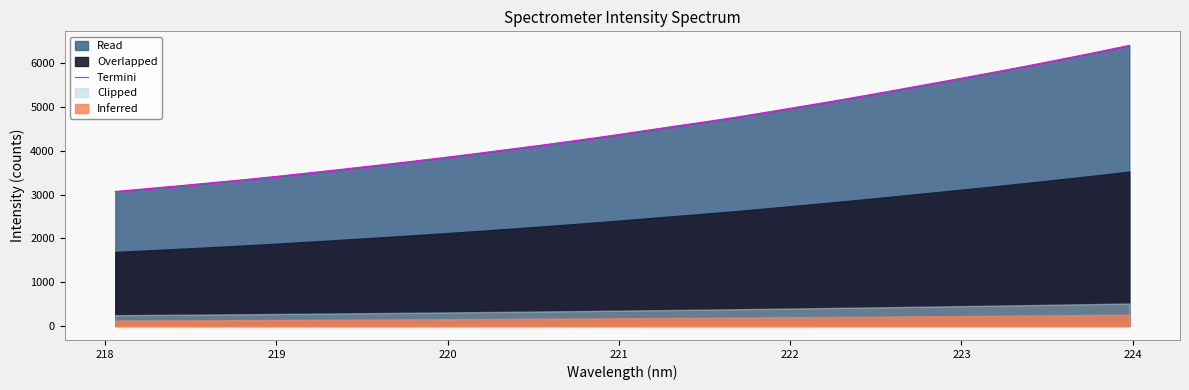

What is the greatest value displayed?

6404.5